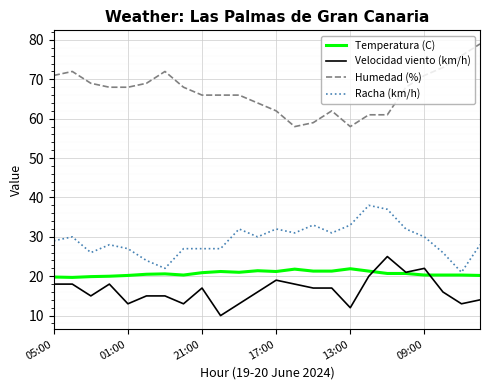

Which series has the largest total across all categories?

Humedad (%)